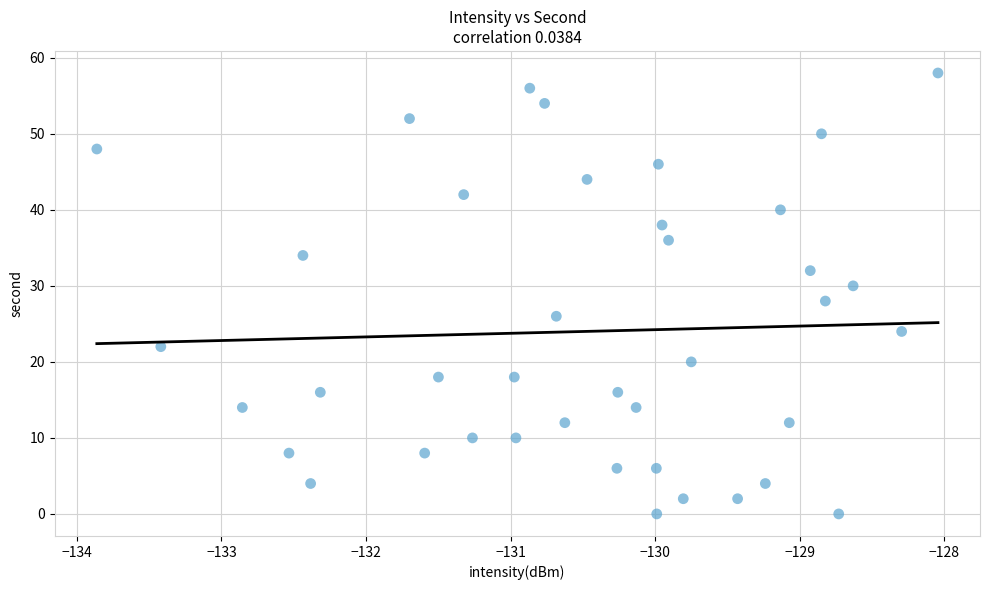

What is the range of Y values (max minus min)?

58